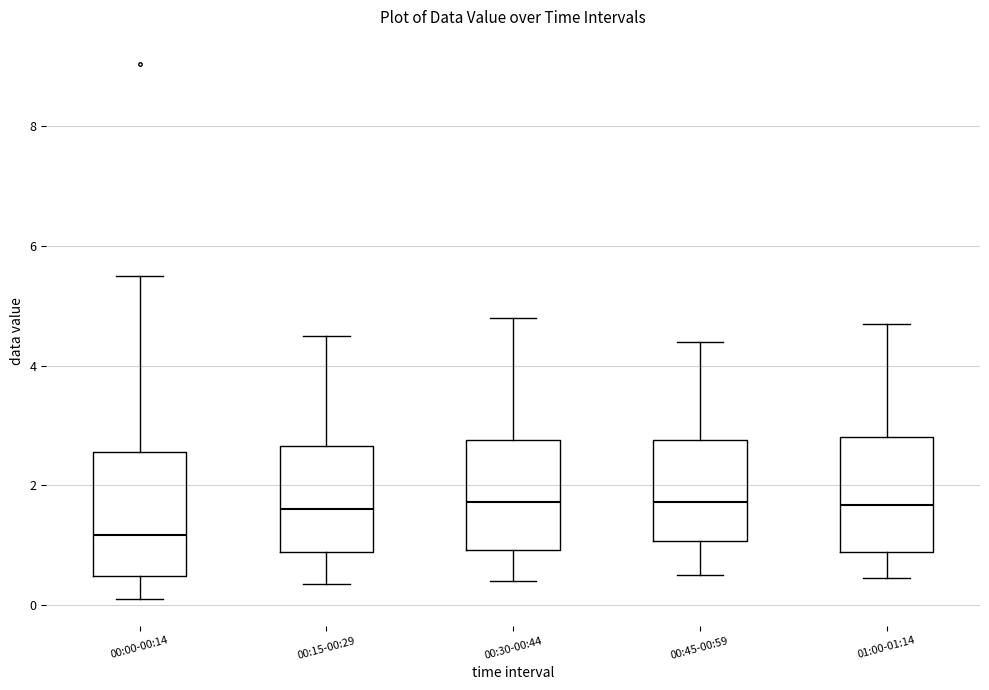

Reading left to right, read every box against the y-axis: the position of its median line, the range the box covers, and the ends of its whiskers. The values are not printed on the chart, so give them approximately, as read against the axis.

00:00-00:14: median 1.2, box 0.4 to 2.6, whiskers 0.2 to 5.6
00:15-00:29: median 1.6, box 0.8 to 2.6, whiskers 0.4 to 4.6
00:30-00:44: median 1.8, box 1.0 to 2.8, whiskers 0.4 to 4.8
00:45-00:59: median 1.8, box 1.0 to 2.8, whiskers 0.6 to 4.4
01:00-01:14: median 1.6, box 0.8 to 2.8, whiskers 0.4 to 4.8